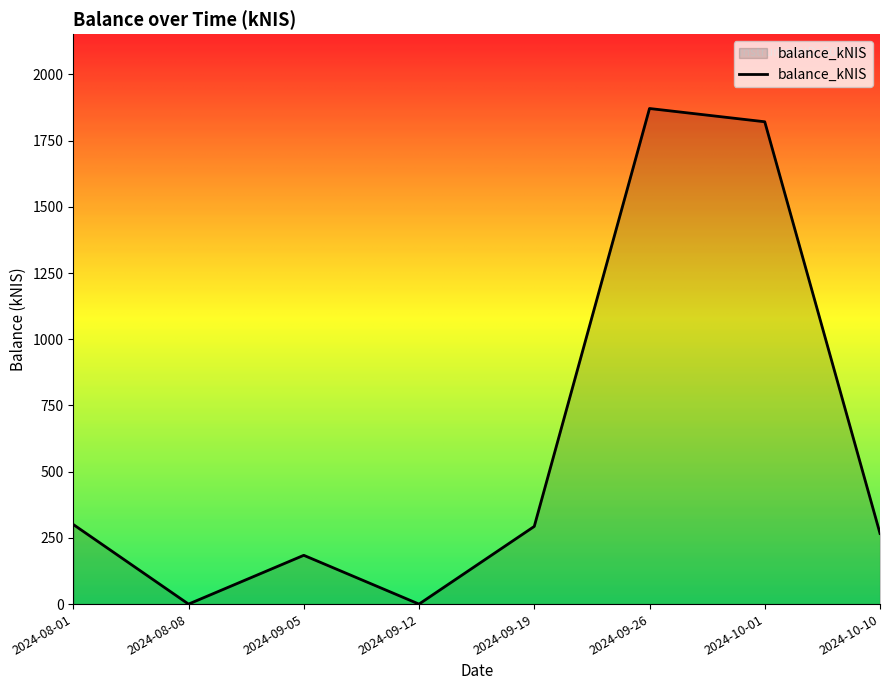

Count the number of data series in this chart.

1